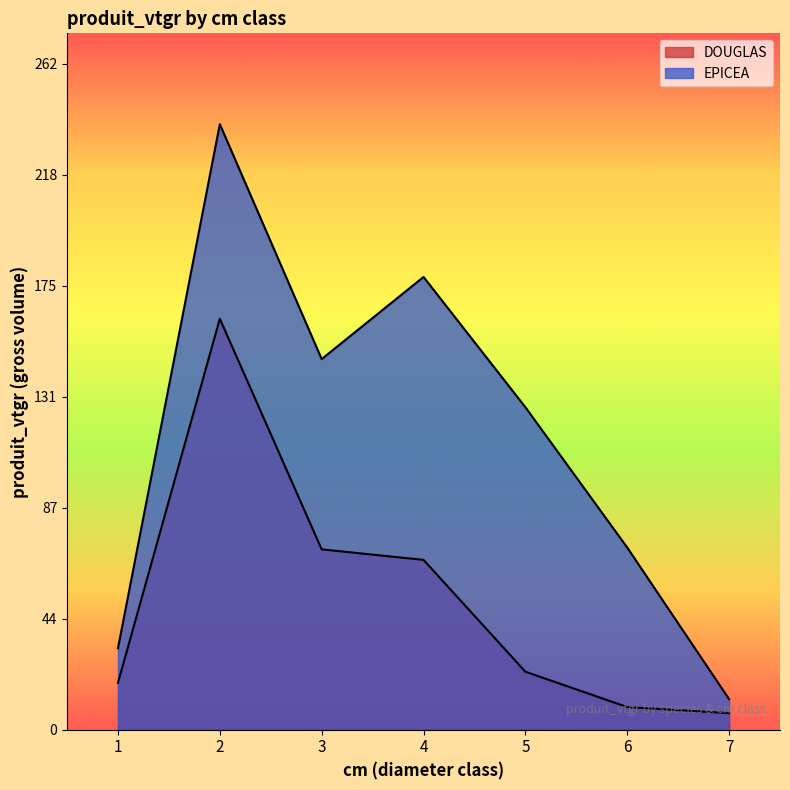

How many data points does each series have?

7